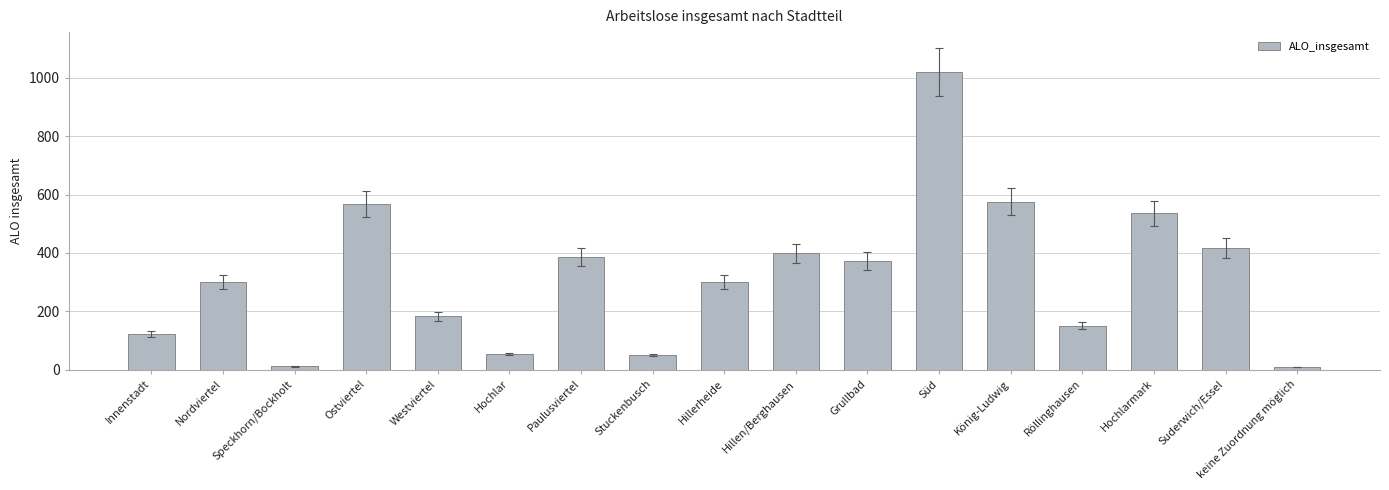

What is the sum of the values at Westviertel and Röllinghausen?

334